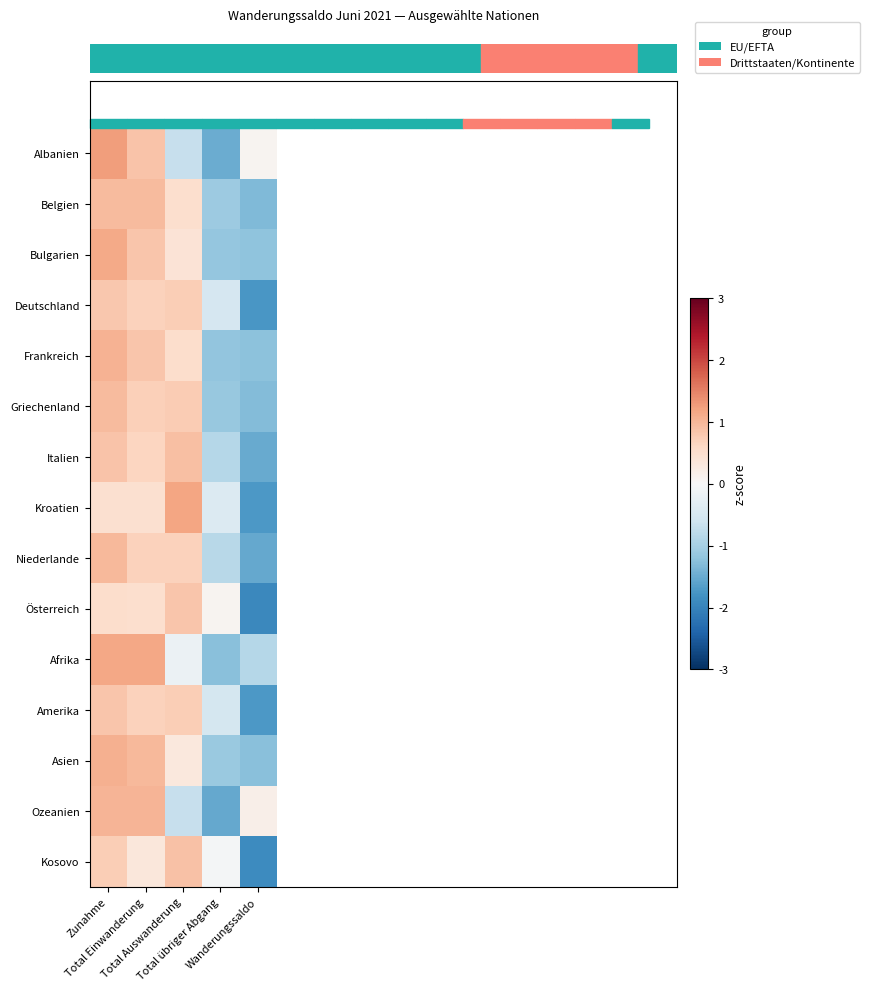

What is the total value across all series at Total übriger Abgang?

-13.1